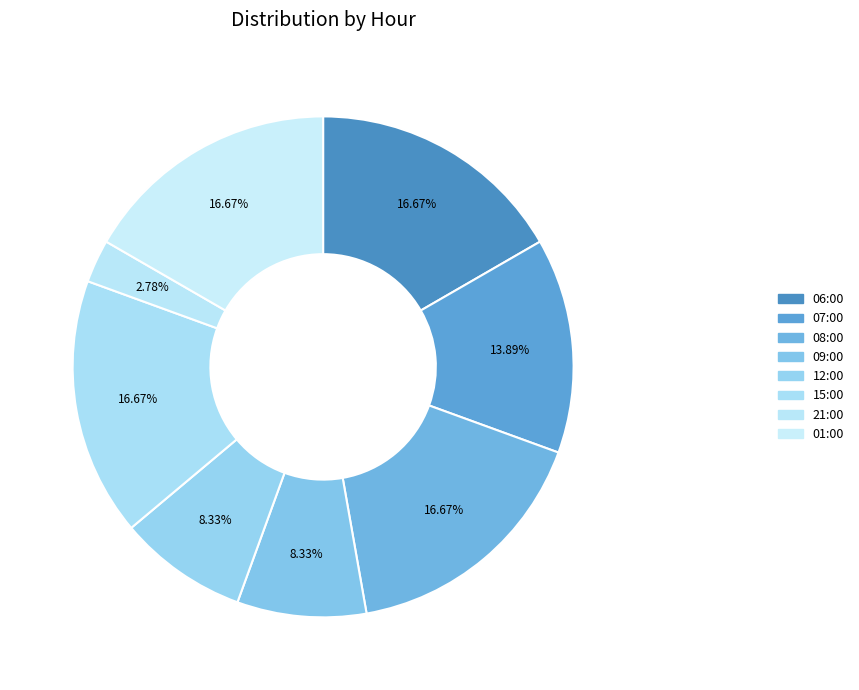

Rank the categories by value from highest to lowest.

06:00, 08:00, 15:00, 01:00, 07:00, 09:00, 12:00, 21:00